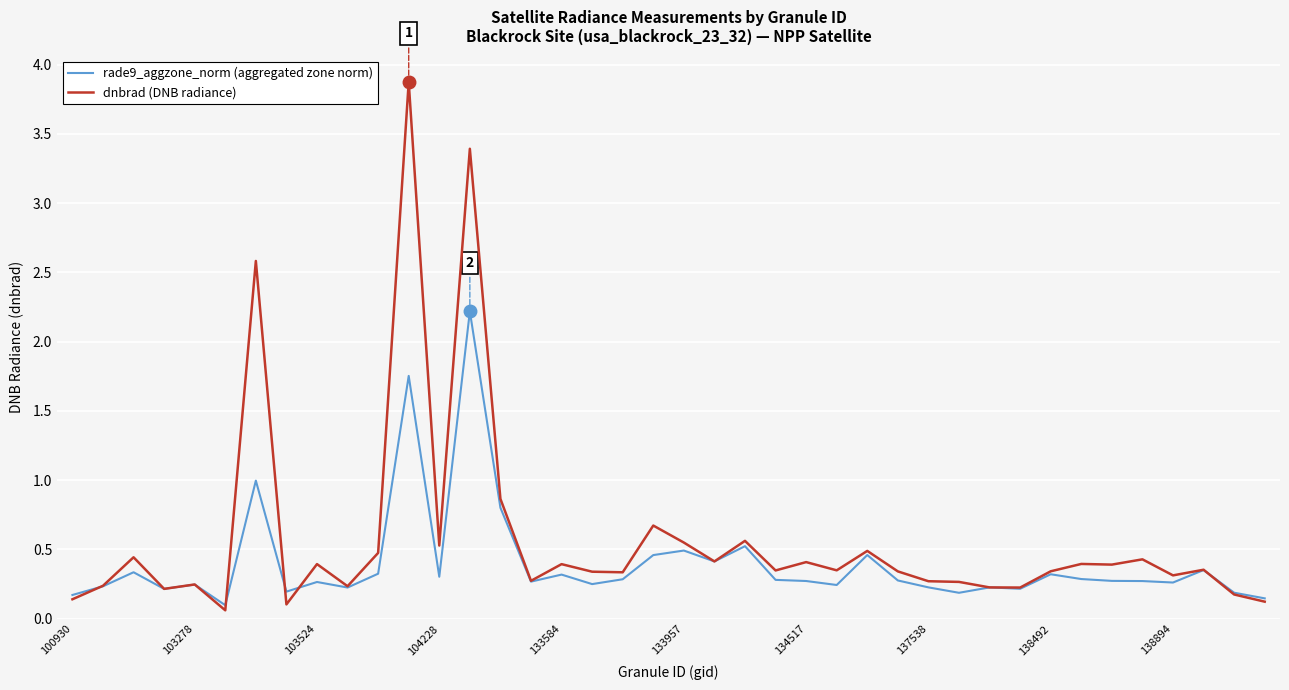

Which series has the widest spread of values?

dnbrad (DNB radiance)